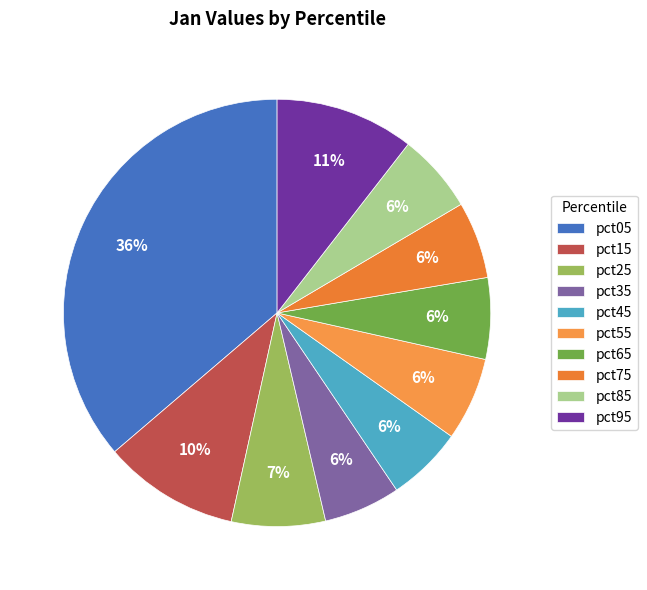

Count the number of slices in the pie.

10